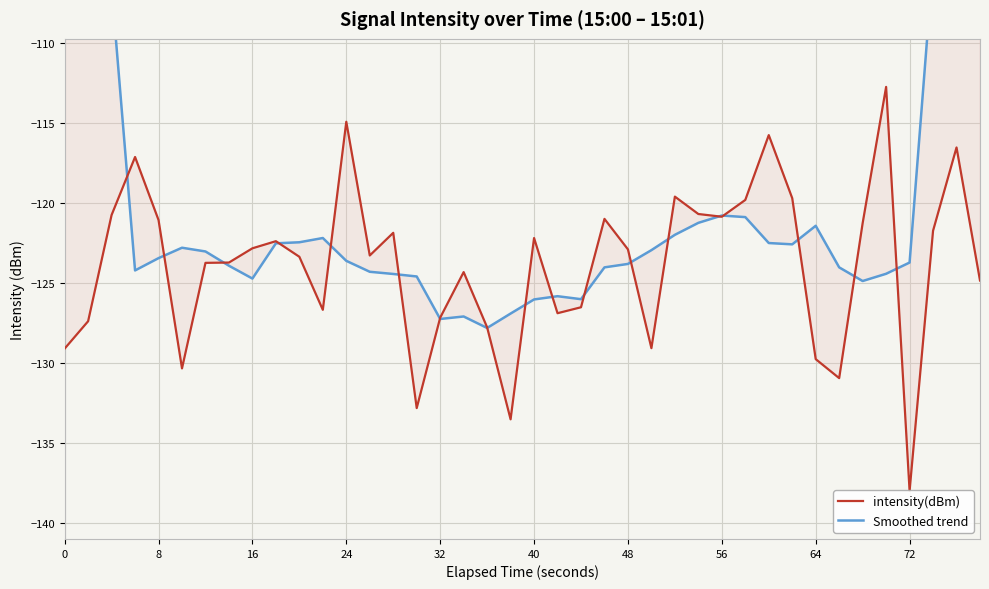

How many values in the intensity(dBm) series exceed -122?

16